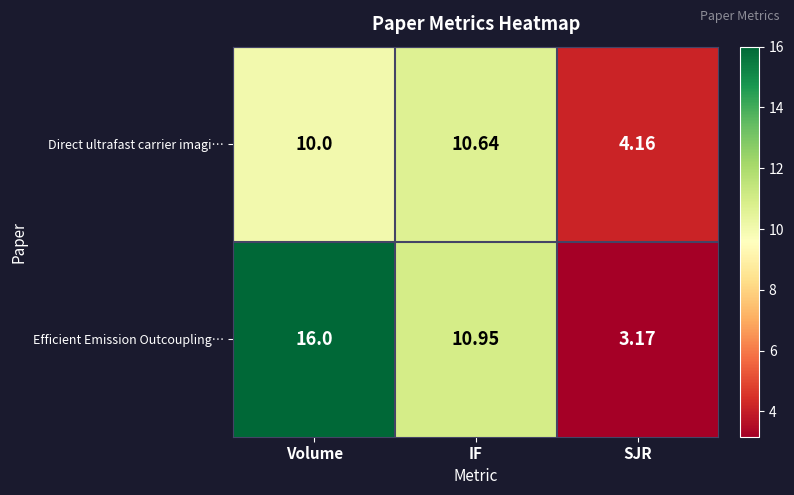

Is the value of Efficient Emission Outcoupling… at IF greater than the value of Direct ultrafast carrier imagi… at IF?

Yes